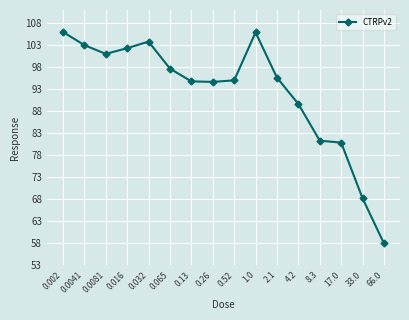

Approximately how many times larger is the value at 0.26 compared to 66.0?

1.6